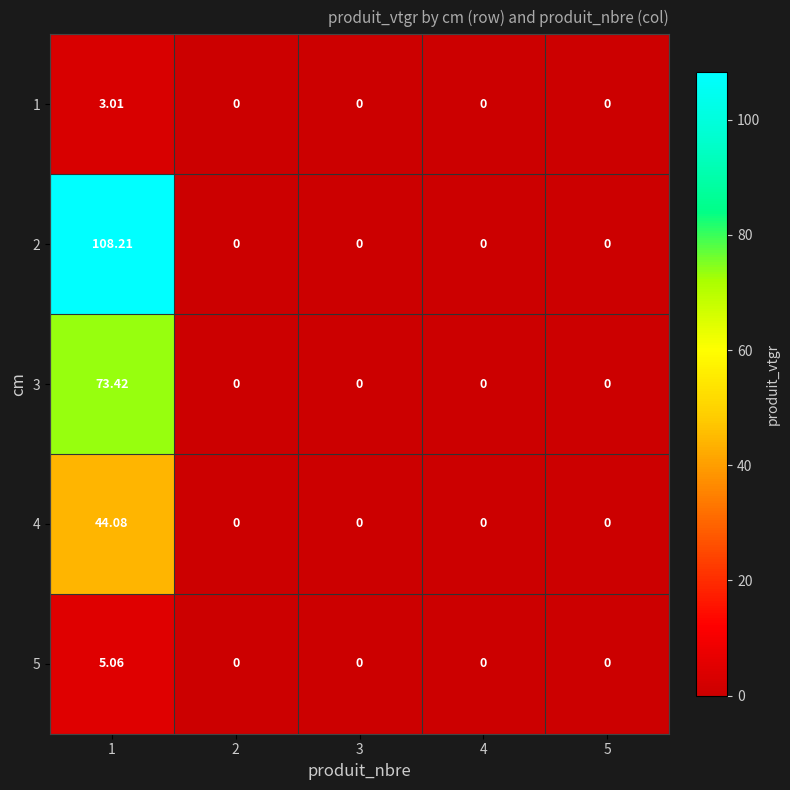

Which series has the largest total across all categories?

2